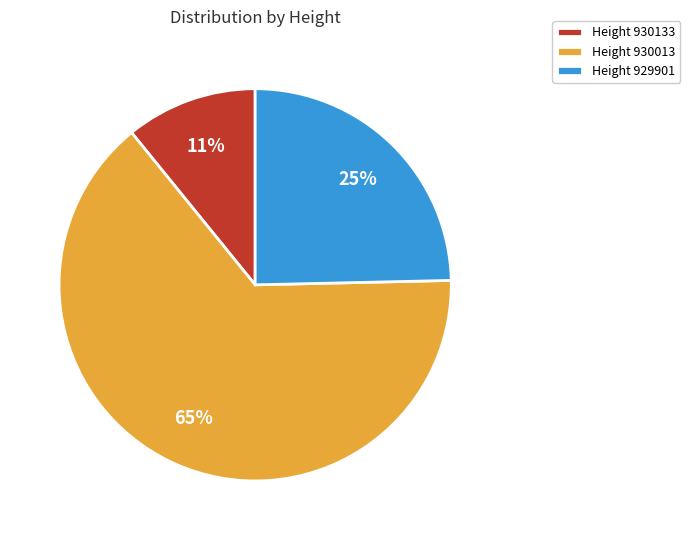

Which category has the smallest portion of the pie?

Height 930133